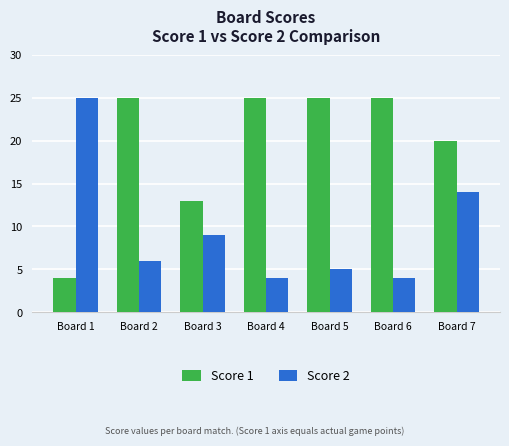

At which category is the sum across all series the highest?

Board 7